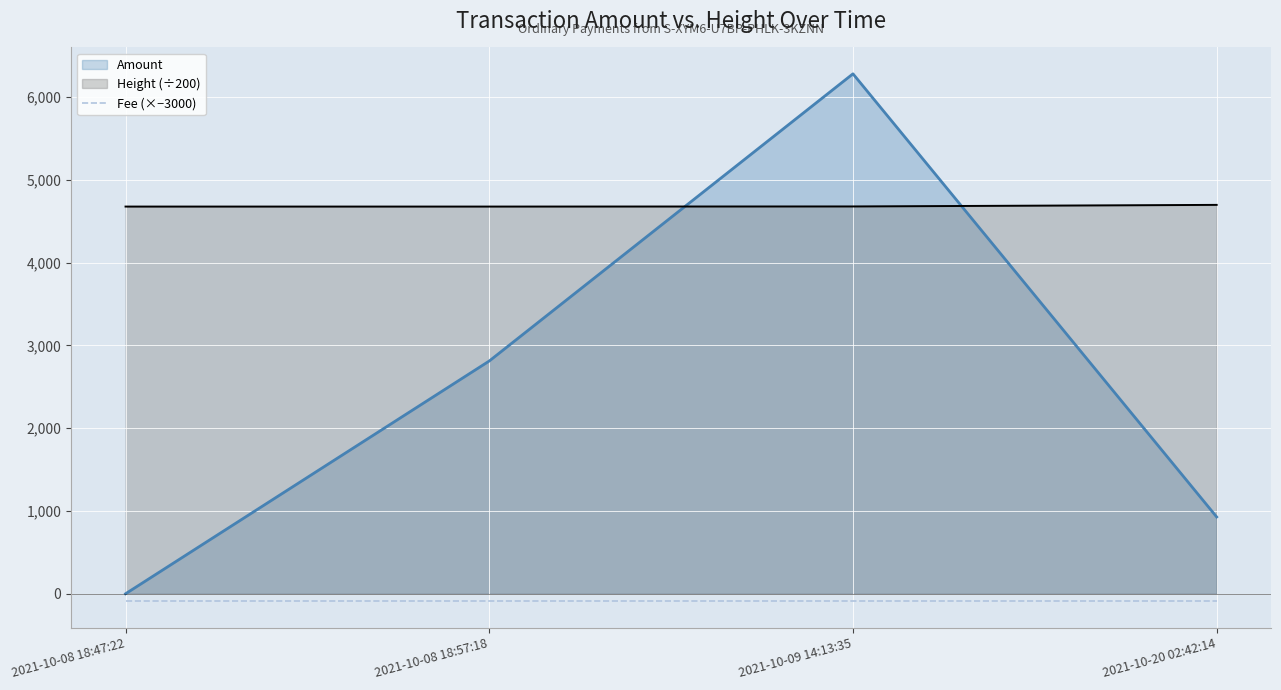

At which category does the chart reach its minimum across all series?

2021-10-08 18:47:22